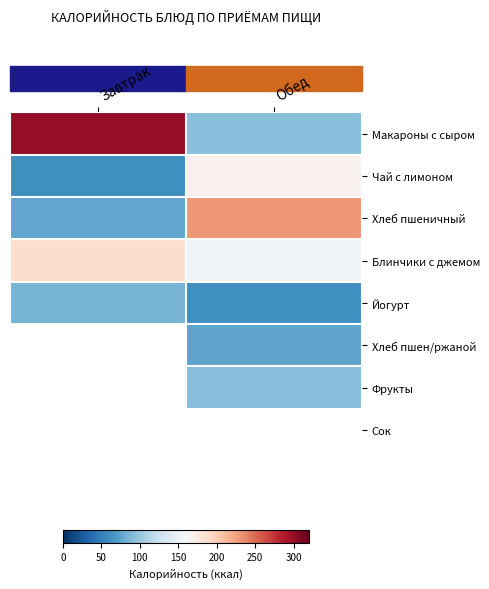

Which series has the largest total across all categories?

Макароны с сыром